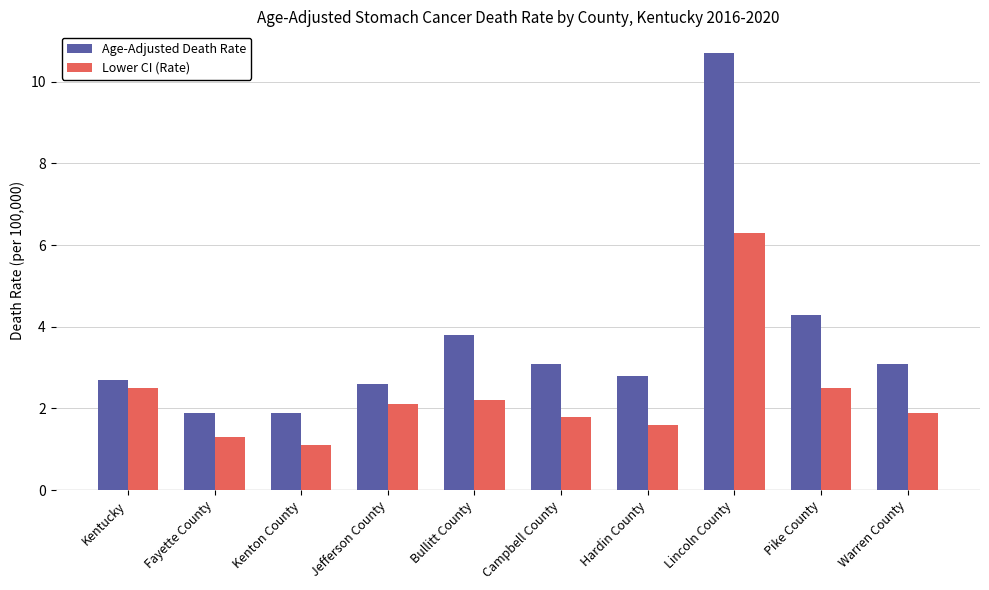

Which series has the widest spread of values?

Age-Adjusted Death Rate